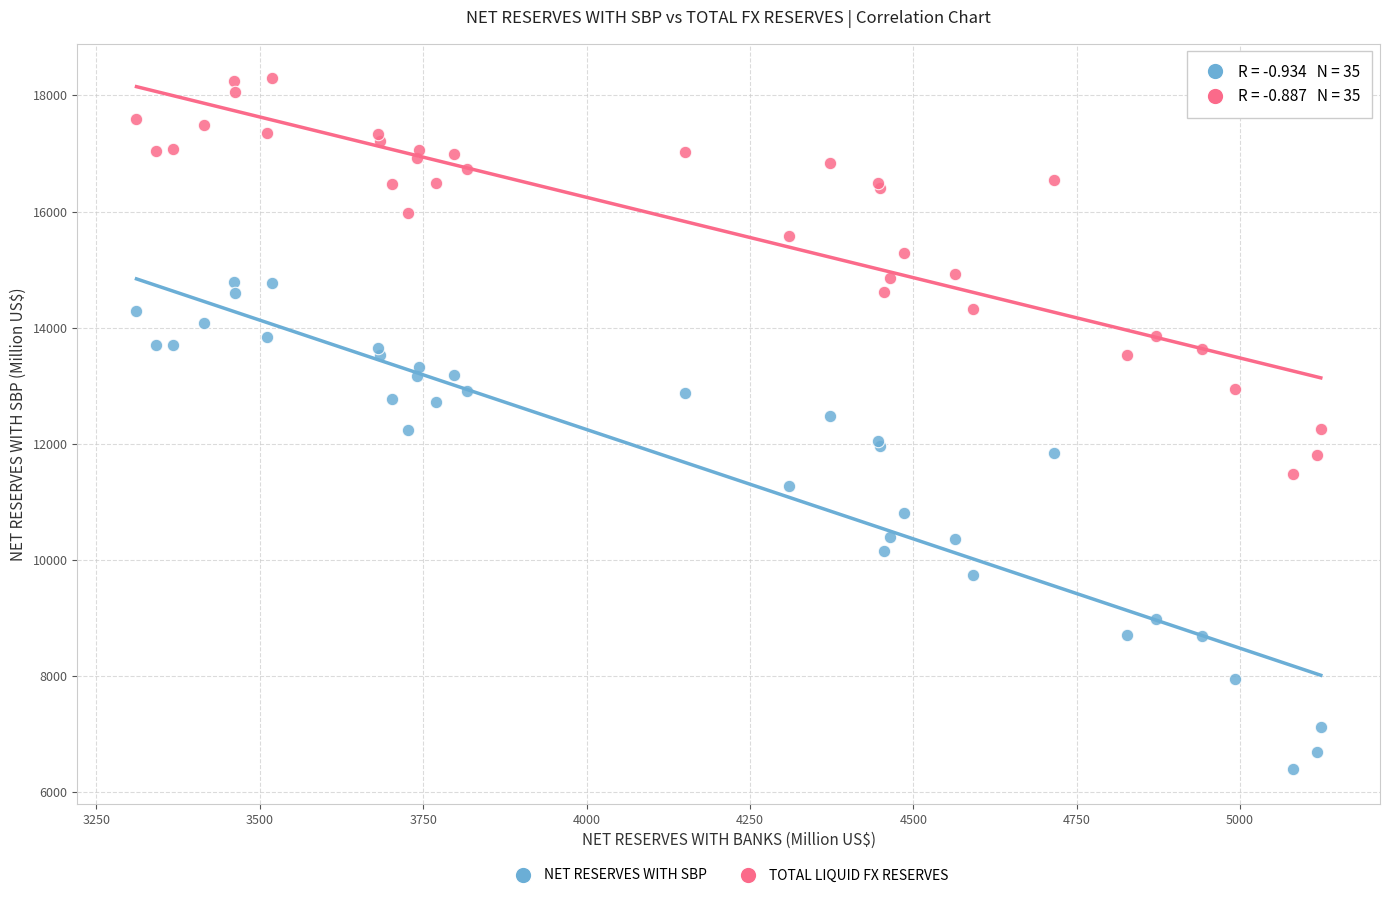

Which series has the largest Y range (max minus min)?

NET RESERVES WITH SBP